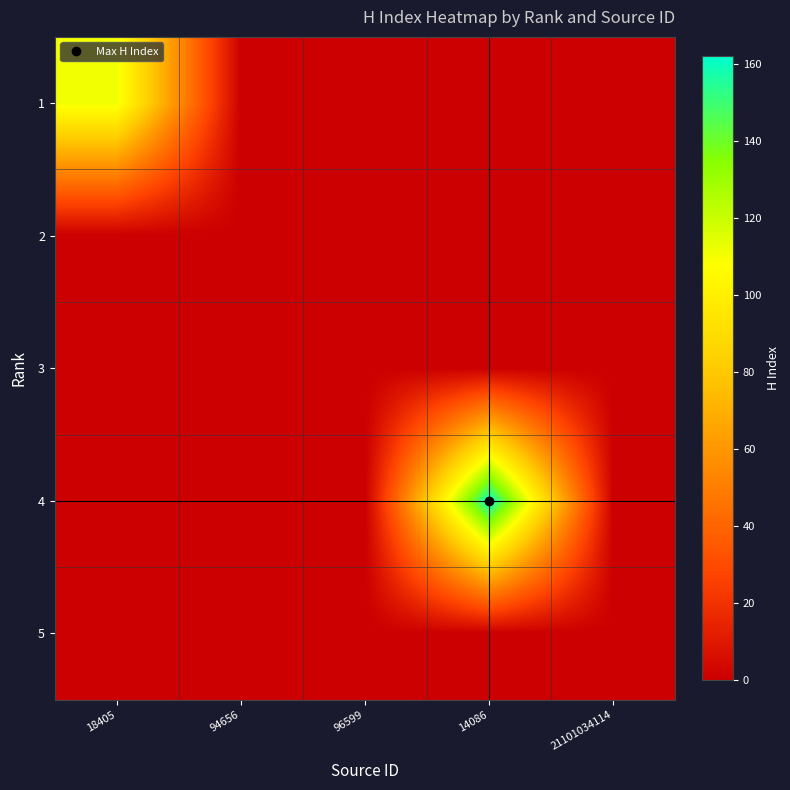

Rank the series at 14086 from highest to lowest value.

4, 1, 2, 3, 5